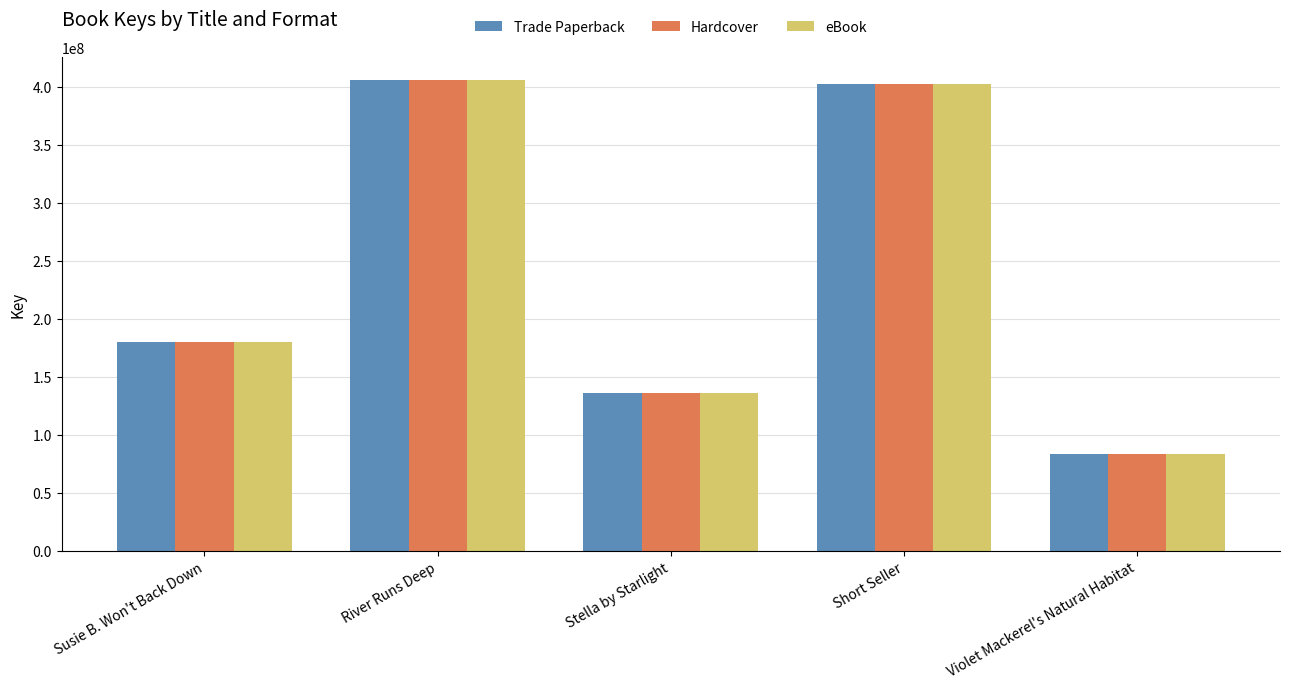

At which category does the chart reach its peak across all series?

River Runs Deep